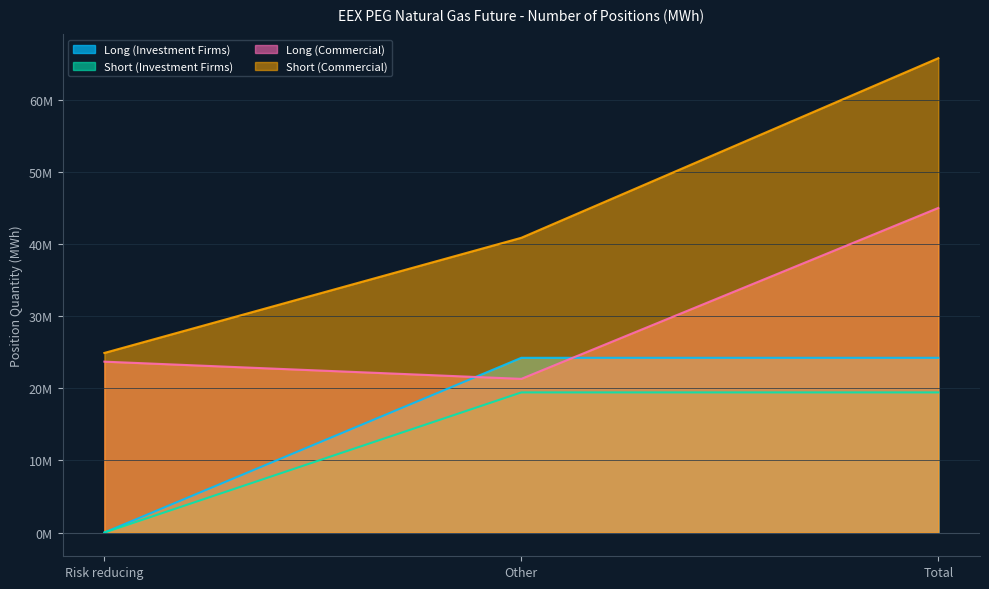

Which series has the widest spread of values?

Short (Commercial)